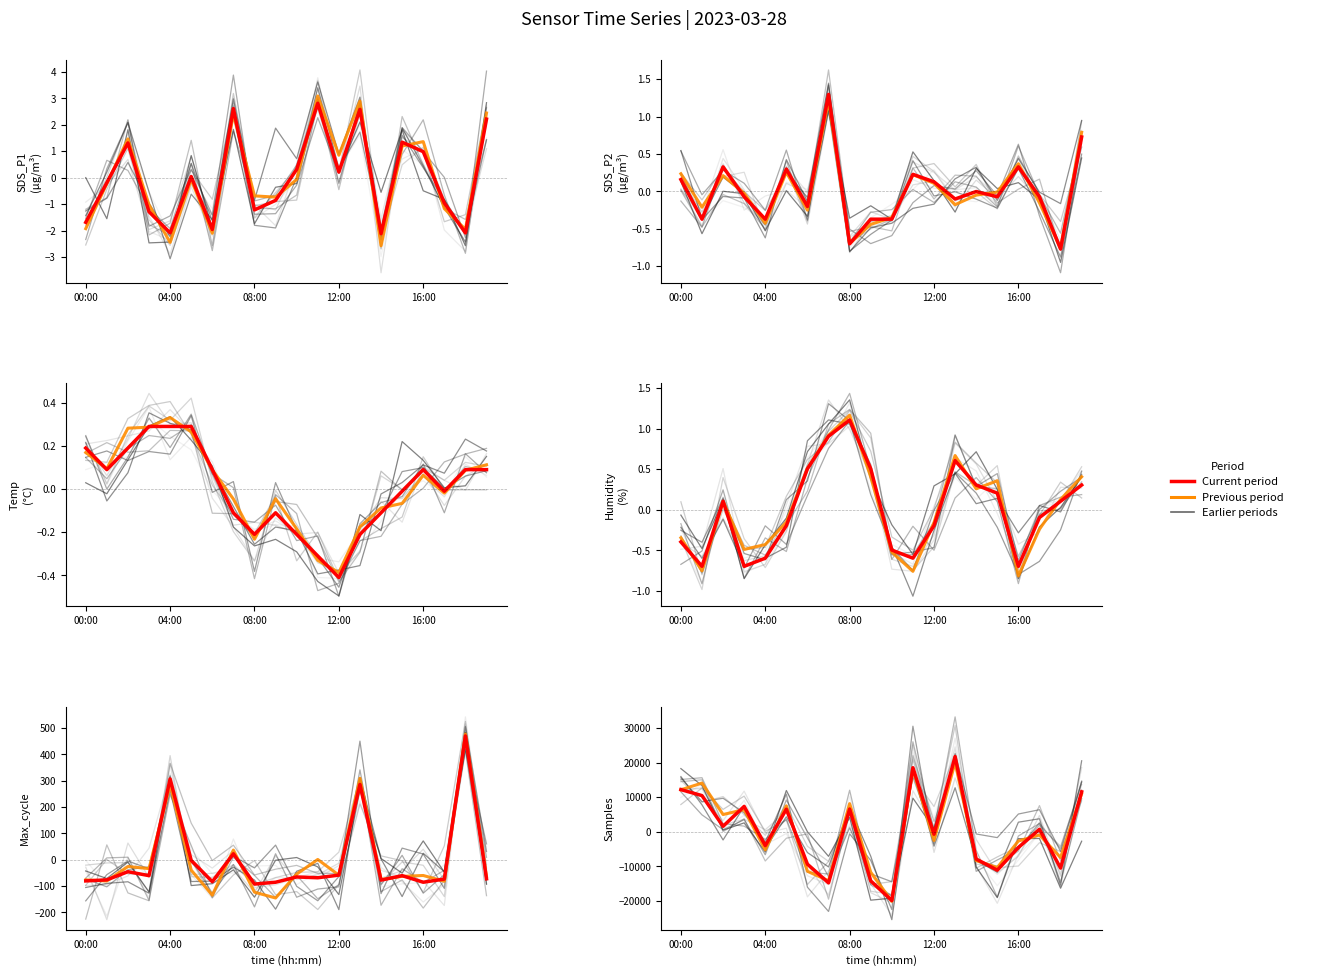

Which series changed the most between 12 and 15?

Current period